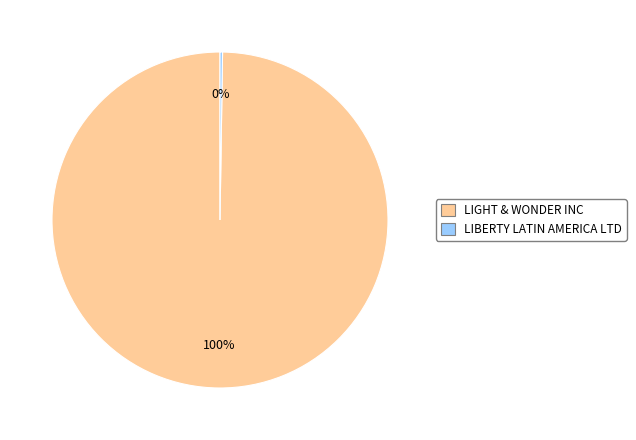

True or false: LIGHT & WONDER INC accounts for 100% of the total.

True